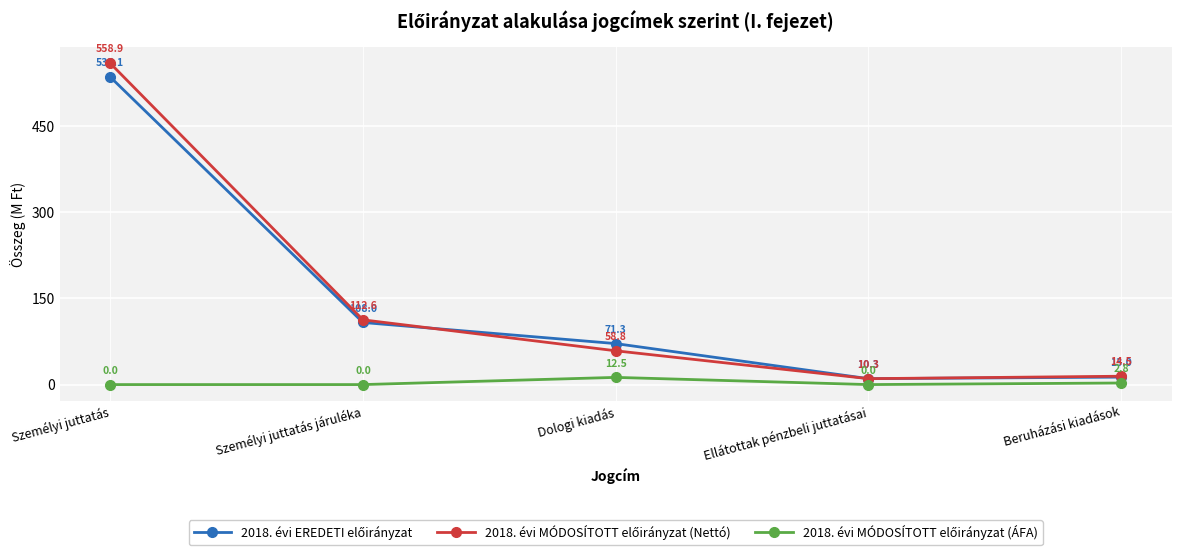

What is the label of the 4th point from the right?

Személyi juttatás járuléka